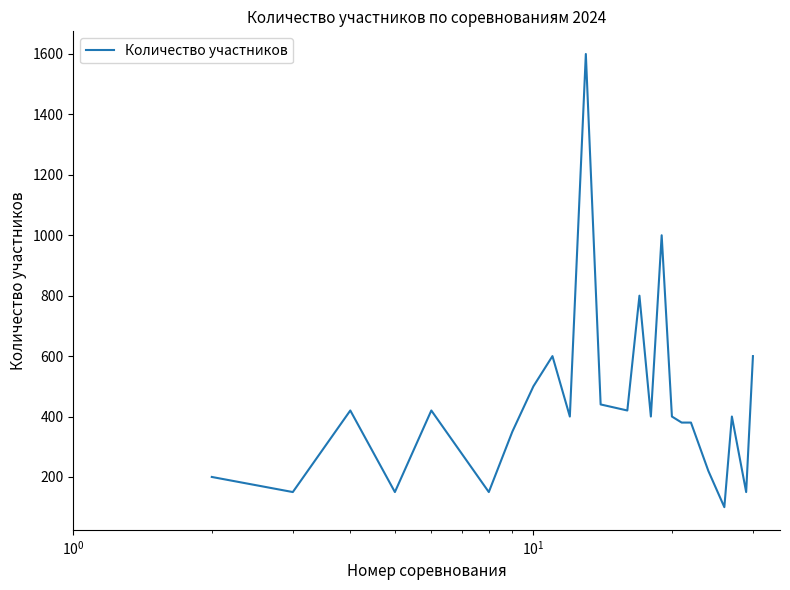

What is the greatest value displayed?

1600